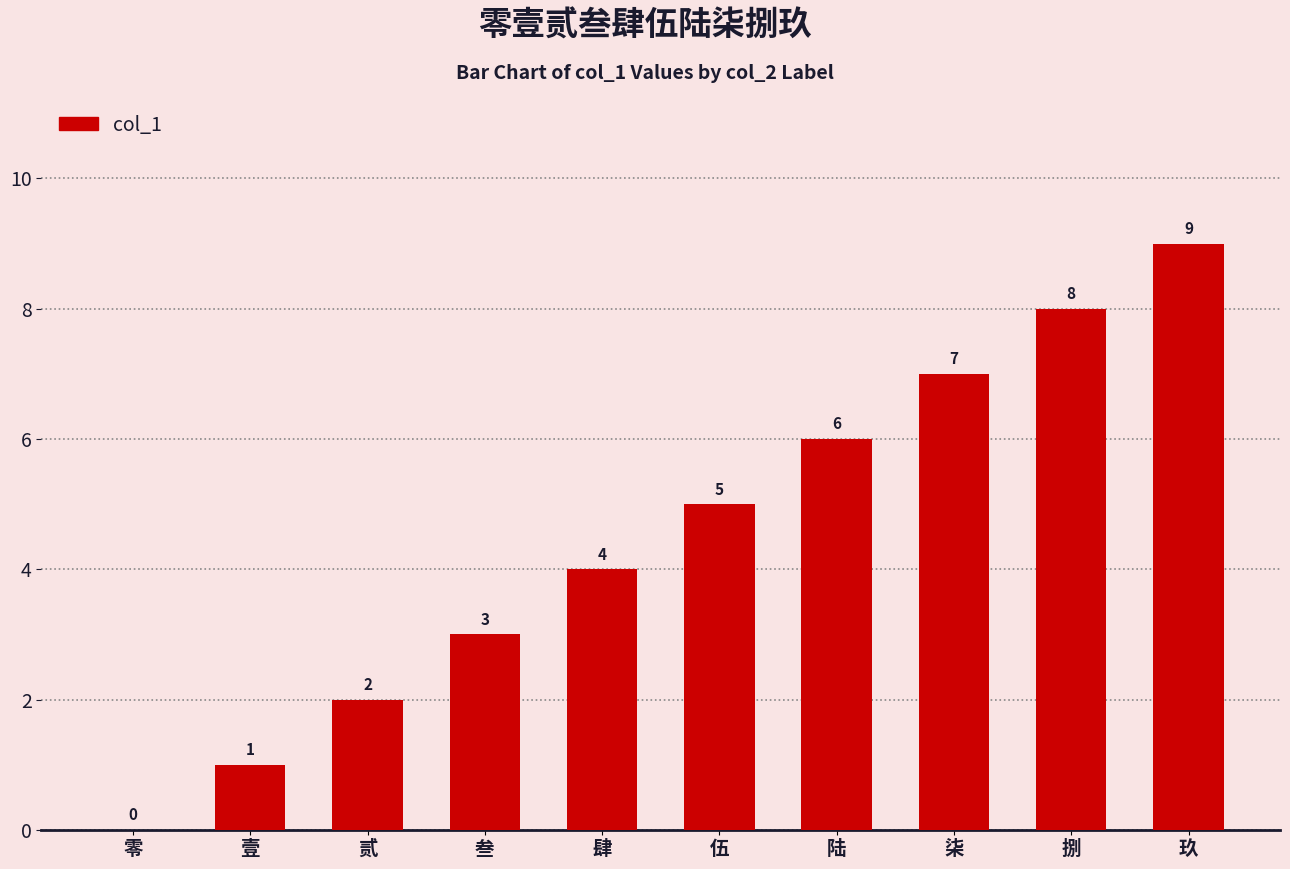

What is the sum of the values at 肆 and 玖?

13